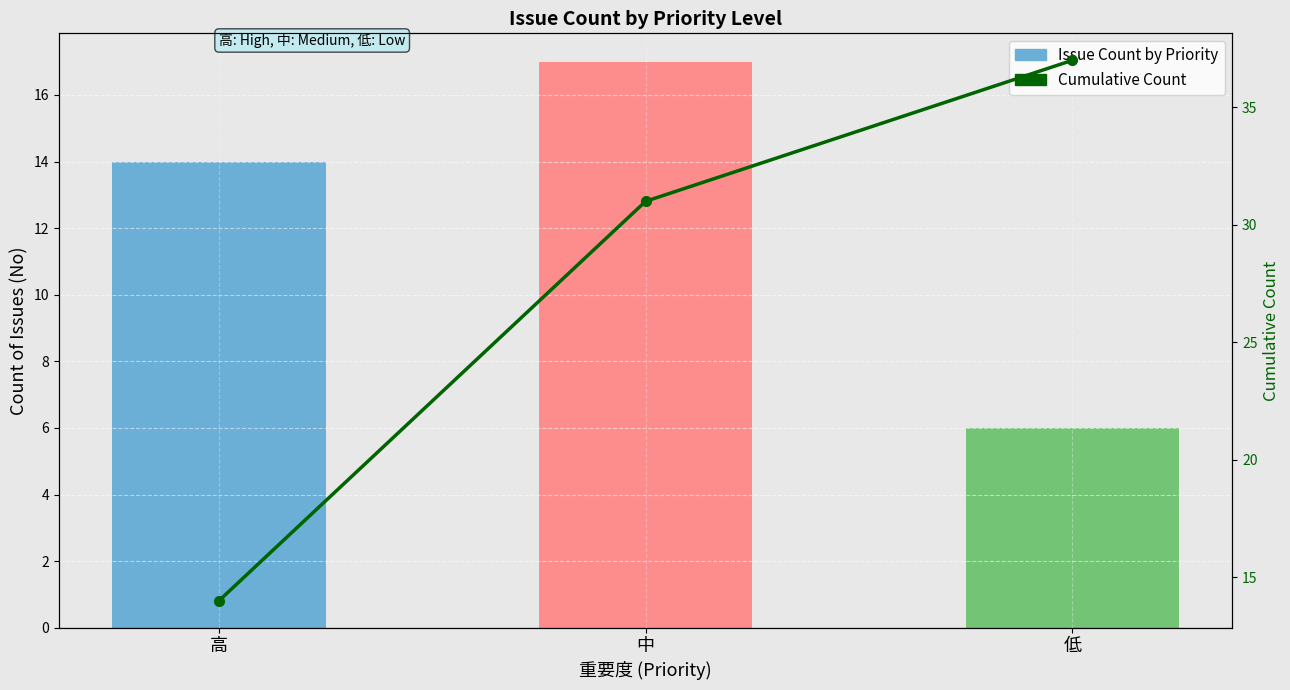

How many groups of bars are there?

3